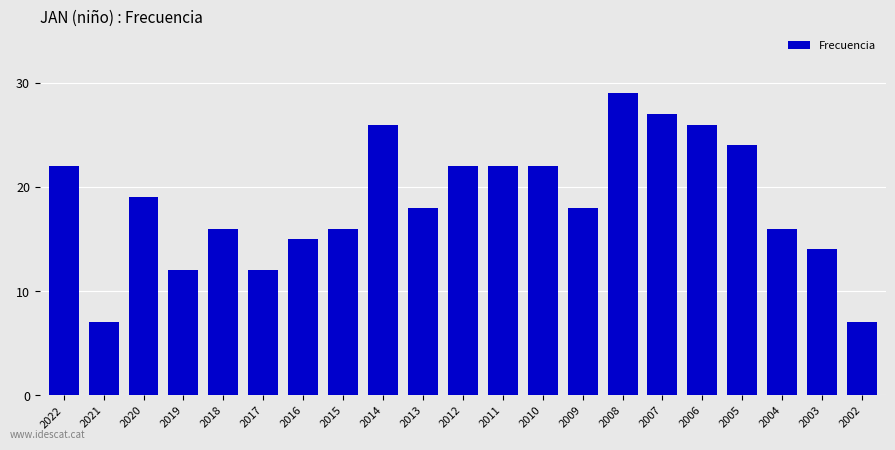

How many distinct data groups are displayed?

1